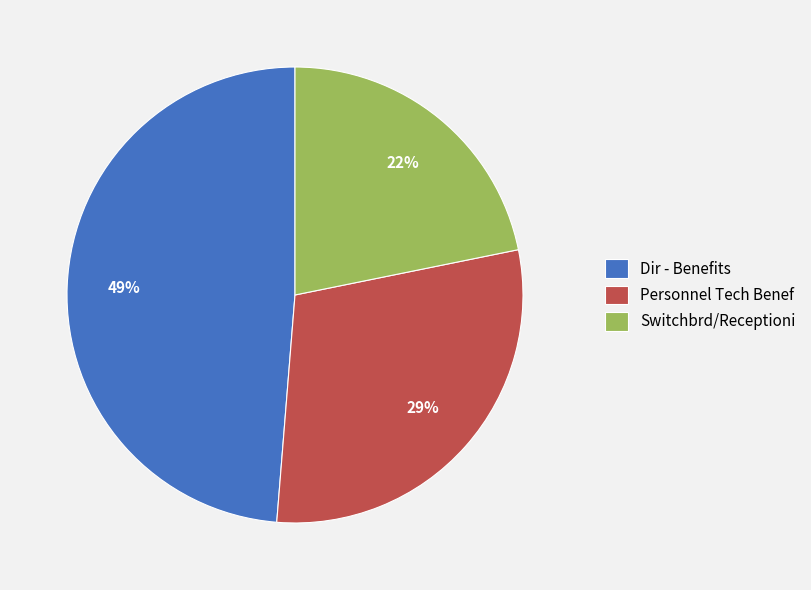

Which slice is the smallest?

Switchbrd/Receptioni